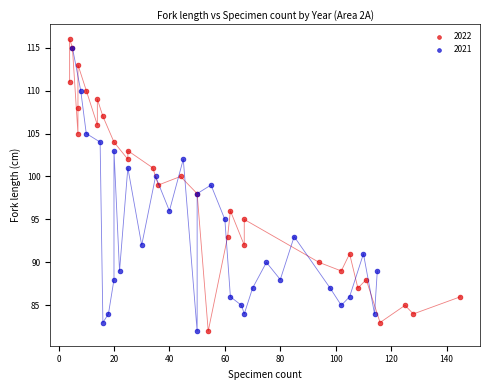

Which series reaches the maximum Y coordinate?

2022